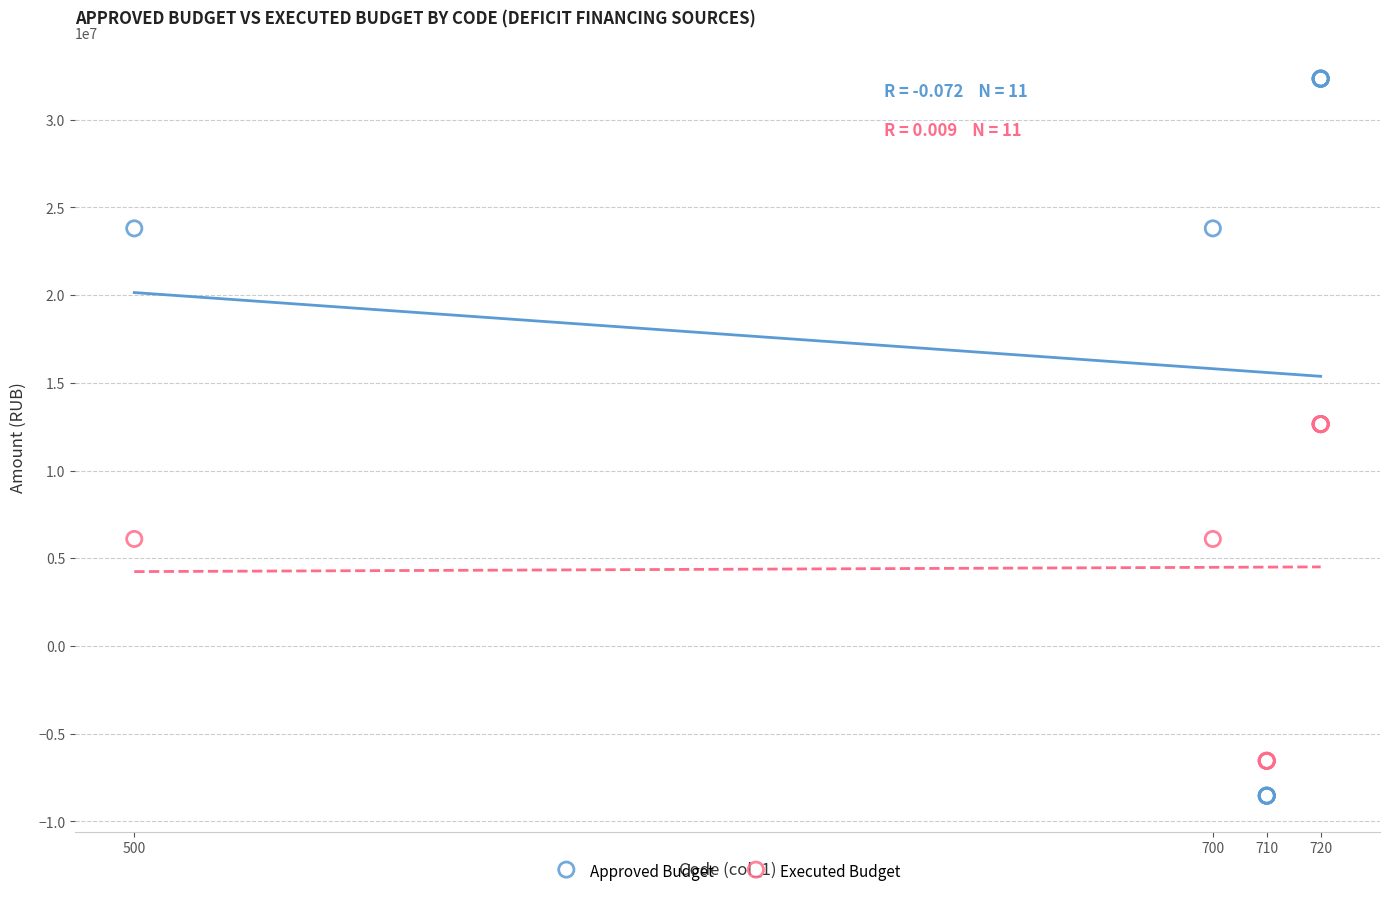

Which series reaches the maximum Y coordinate?

Approved Budget